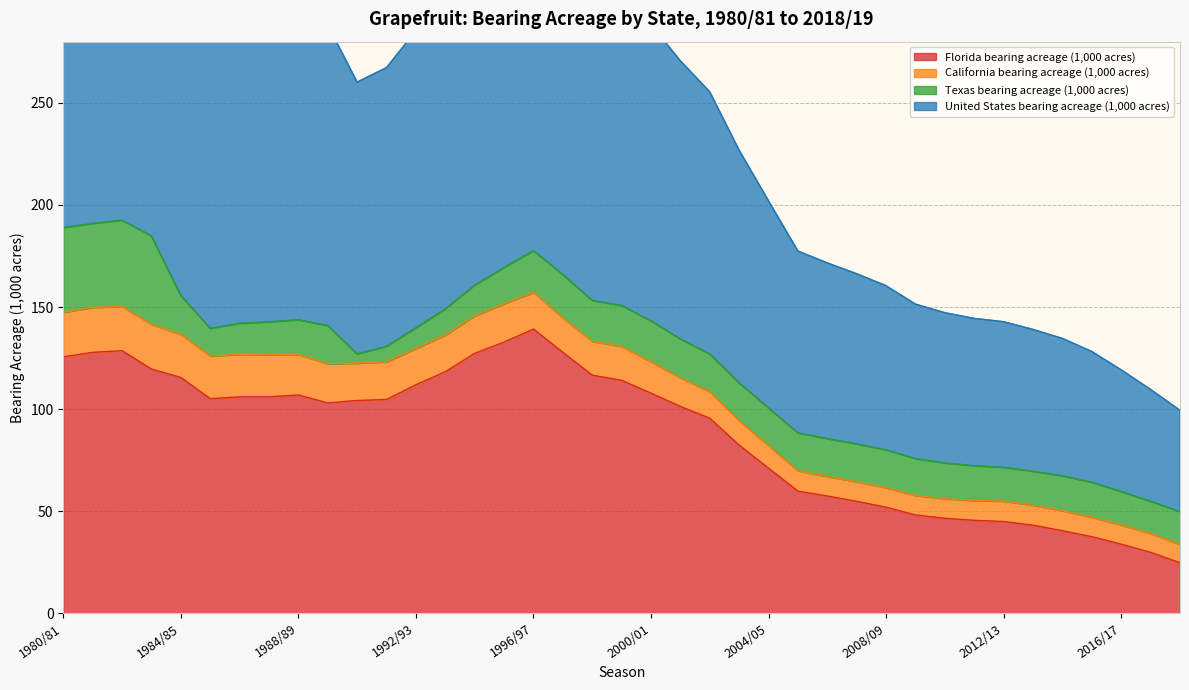

Rank the categories by United States bearing acreage (1,000 acres) value from highest to lowest.

1982/83, 1981/82, 1980/81, 1983/84, 1996/97, 1995/96, 1997/98, 1994/95, 1984/85, 1998/99, 1999/2000, 1993/94, 1988/89, 1987/88, 1986/87, 2000/01, 1989/90, 1992/93, 1985/86, 2001/02, 1991/92, 1990/91, 2002/03, 2003/04, 2004/05, 2005/06, 2006/07, 2007/08, 2008/09, 2009/10, 2010/11, 2011/12, 2012/13, 2013/14, 2014/15, 2015/16, 2016/17, 2017/18, 2018/19